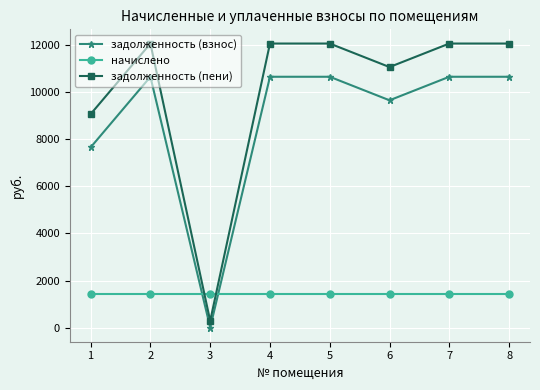

Reading right to left, what are all the values shown in this chart?

задолженность (взнос): 10657.2	10657.2	9657.2	10657.2	10657.2	2.1	10657.2	7657.2
начислено: 1411.9	1411.9	1411.9	1411.9	1411.9	1411.9	1411.9	1411.9
задолженность (пени): 12069.1	12069.1	11069.1	12069.1	12069.1	284.0	12069.1	9069.1